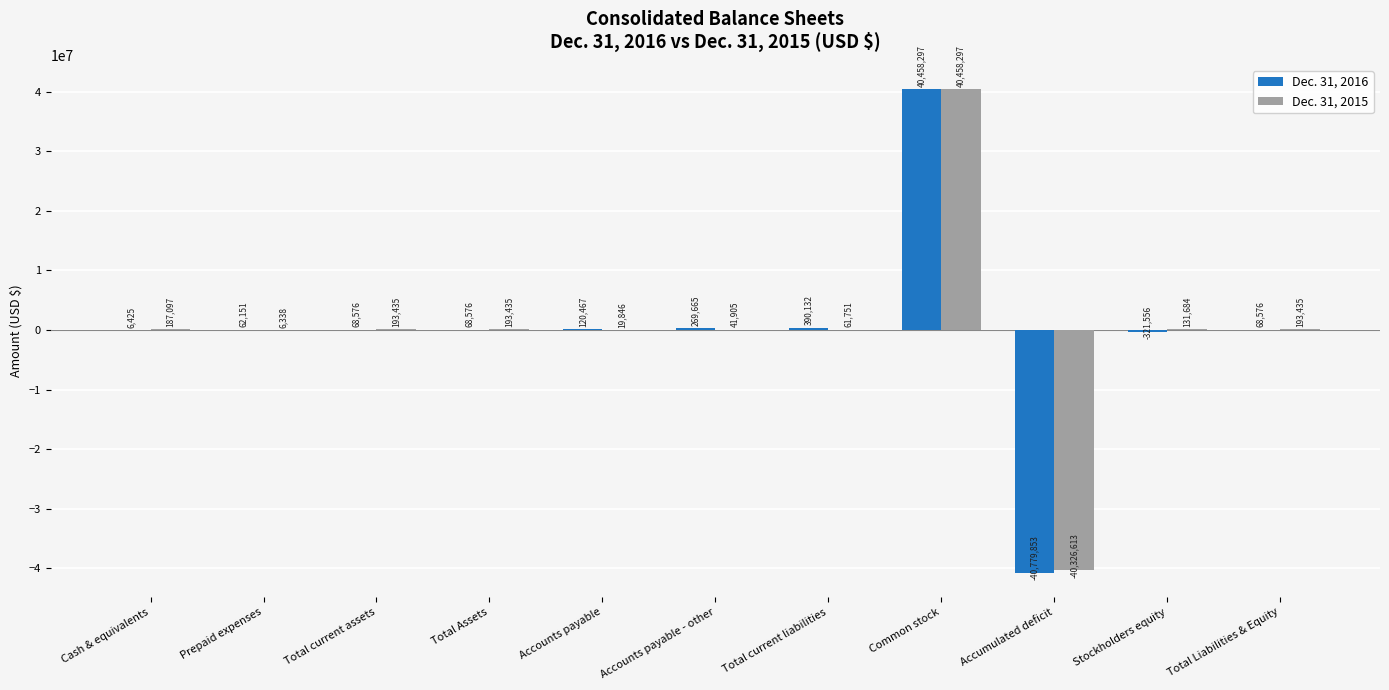

At which label does Dec. 31, 2016 reach its peak?

Common stock